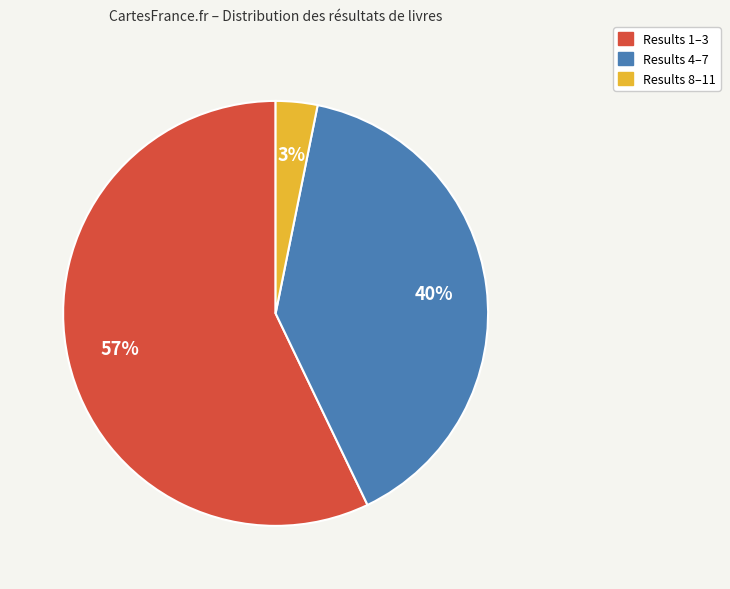

How many slices are in this pie chart?

3